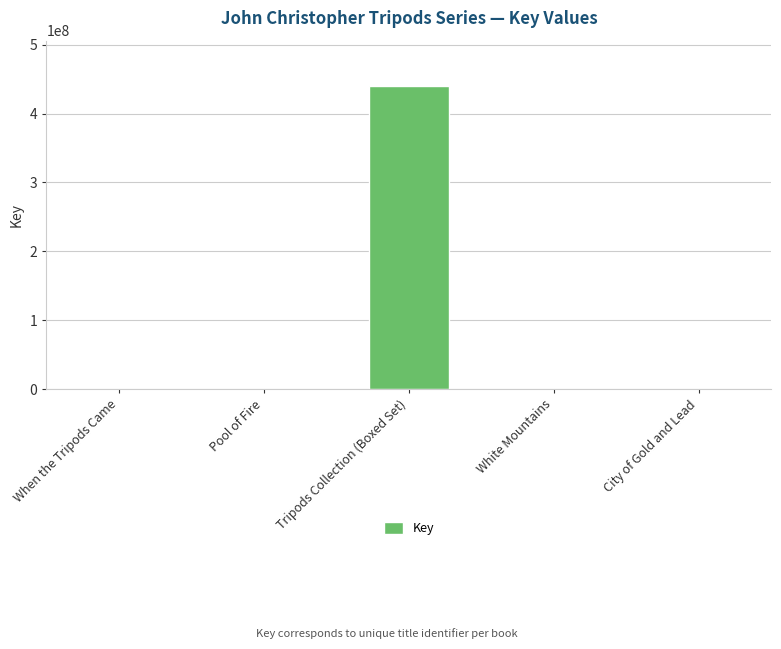

What is the greatest value displayed?

439940080